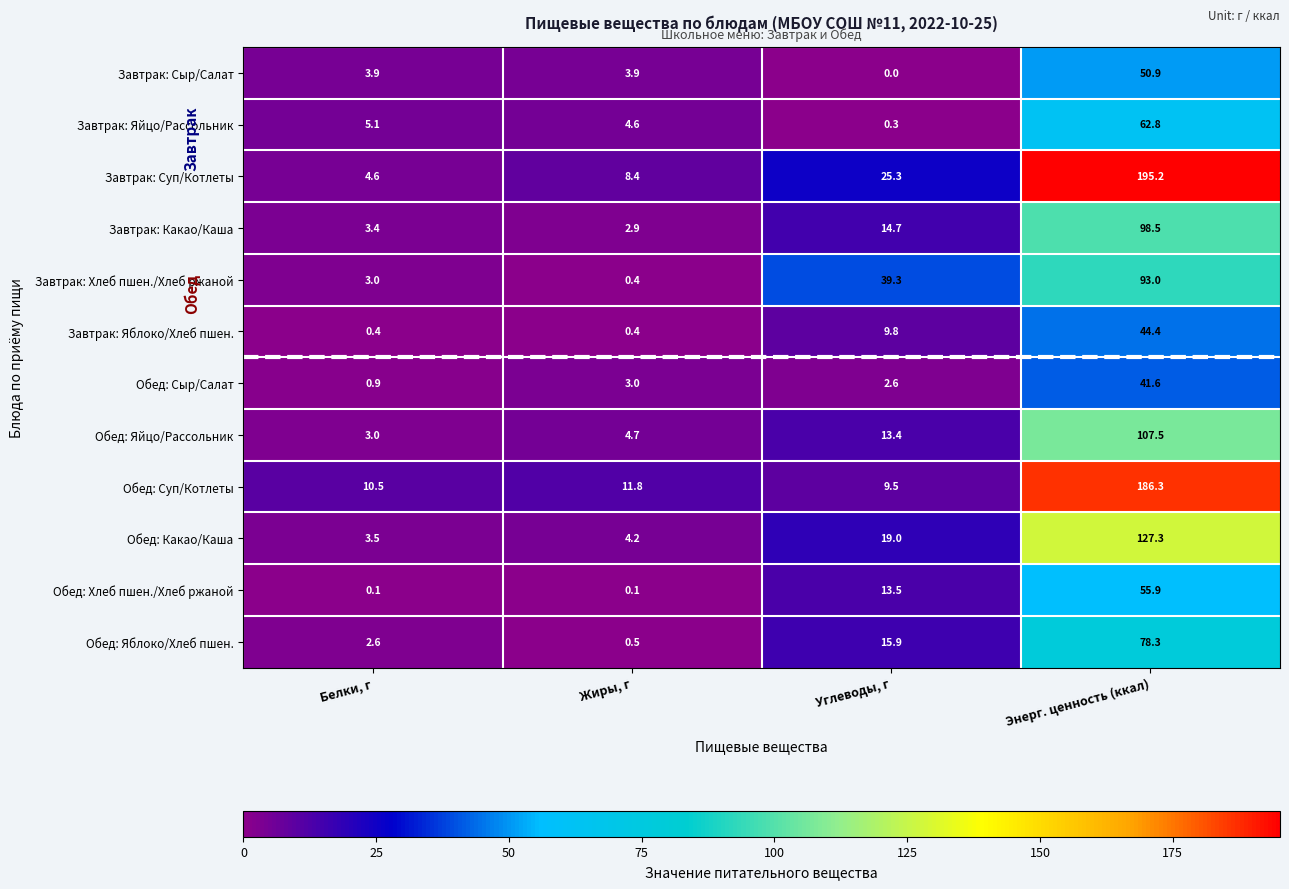

Rank the series by their maximum value, from highest to lowest.

Завтрак: Суп/Котлеты, Обед: Суп/Котлеты, Обед: Какао/Каша, Обед: Яйцо/Рассольник, Завтрак: Какао/Каша, Завтрак: Хлеб пшен./Хлеб ржаной, Обед: Яблоко/Хлеб пшен., Завтрак: Яйцо/Рассольник, Обед: Хлеб пшен./Хлеб ржаной, Завтрак: Сыр/Салат, Завтрак: Яблоко/Хлеб пшен., Обед: Сыр/Салат